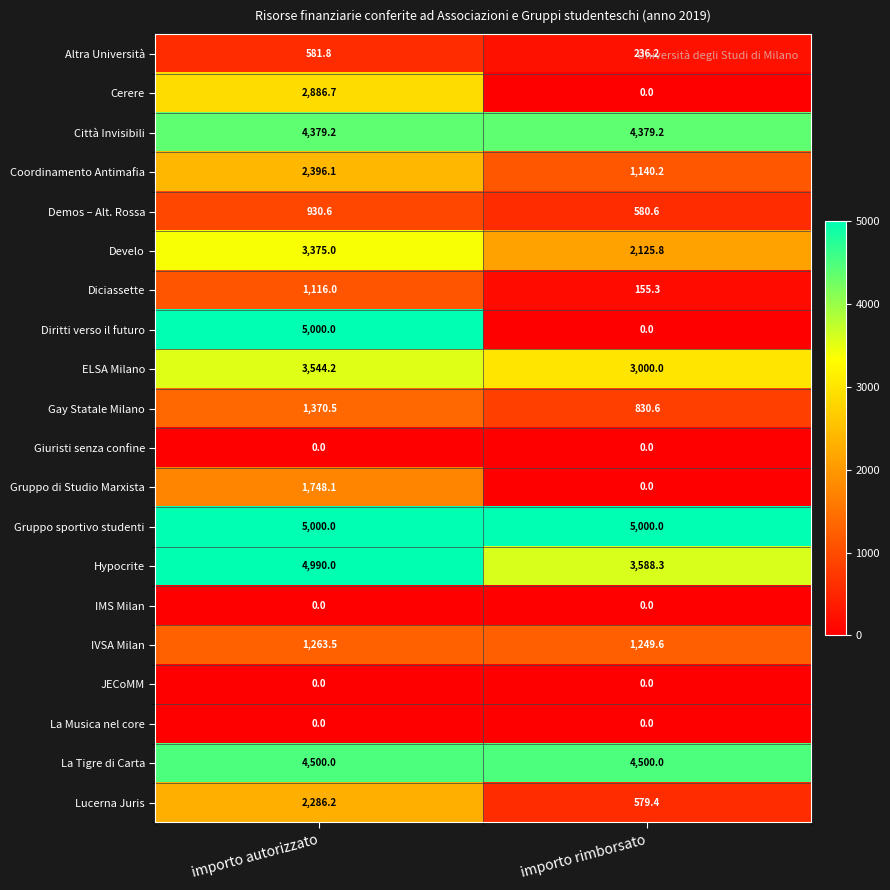

Between importo autorizzato and importo rimborsato, which series saw the biggest shift?

Diritti verso il futuro